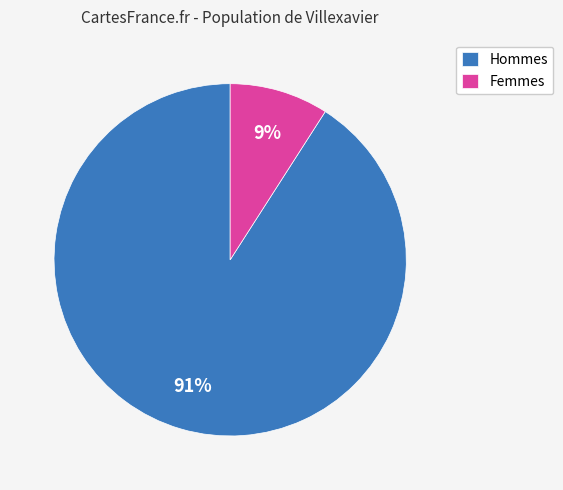

The Hommes slice represents 91% of the pie. True or false?

True